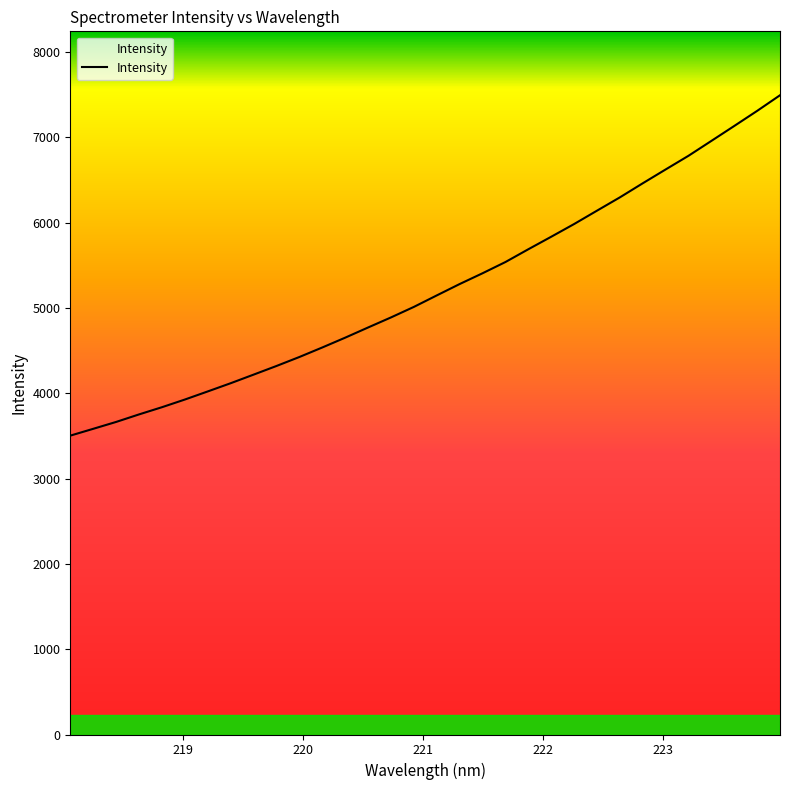

How many lines are shown in the chart?

1